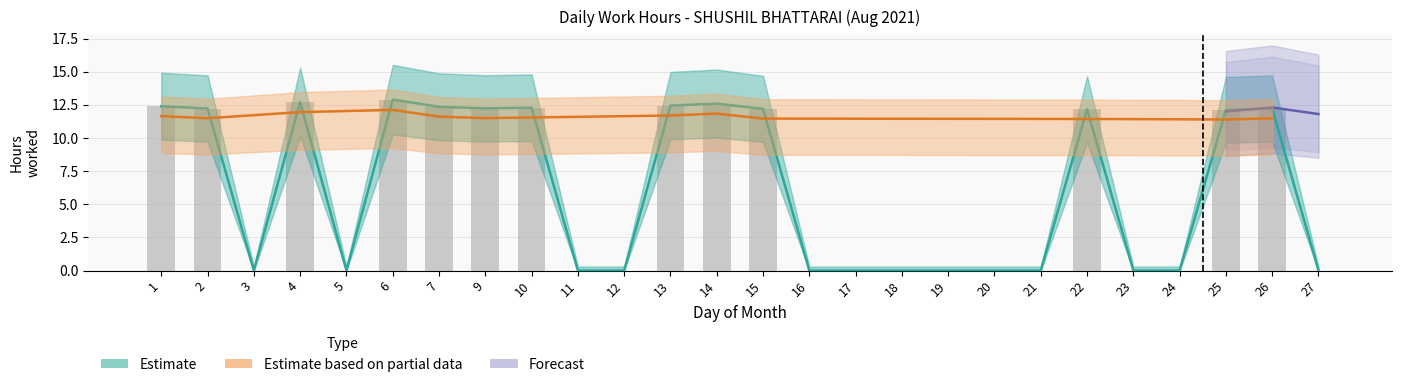

Which series has the widest spread of values?

Estimate